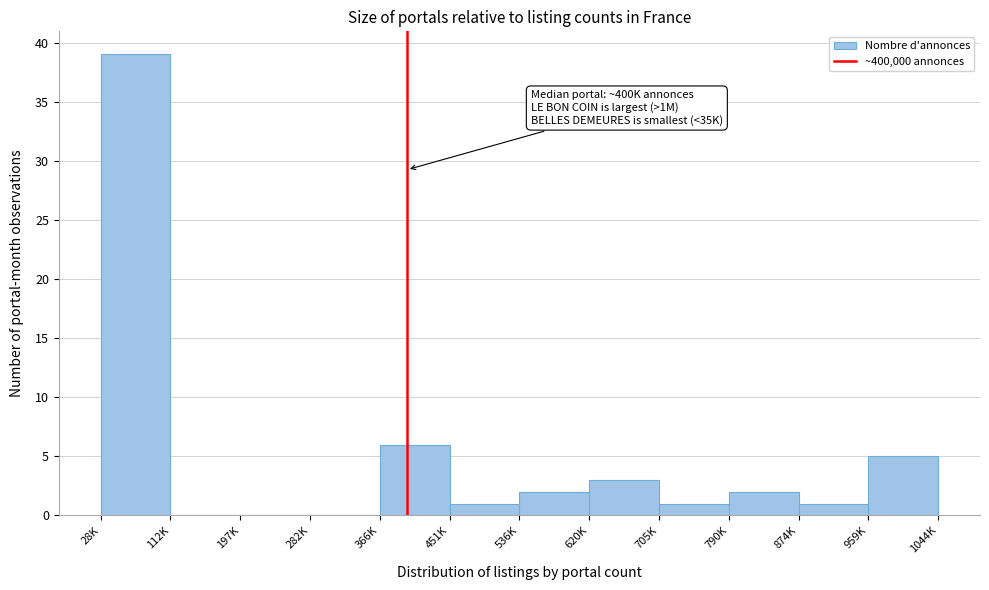

Reading right to left, transcribe all the data shown in this chart.

959K=5	874K=1	790K=2	705K=1	620K=3	536K=2	451K=1	366K=6	282K=0	197K=0	112K=0	28K=39